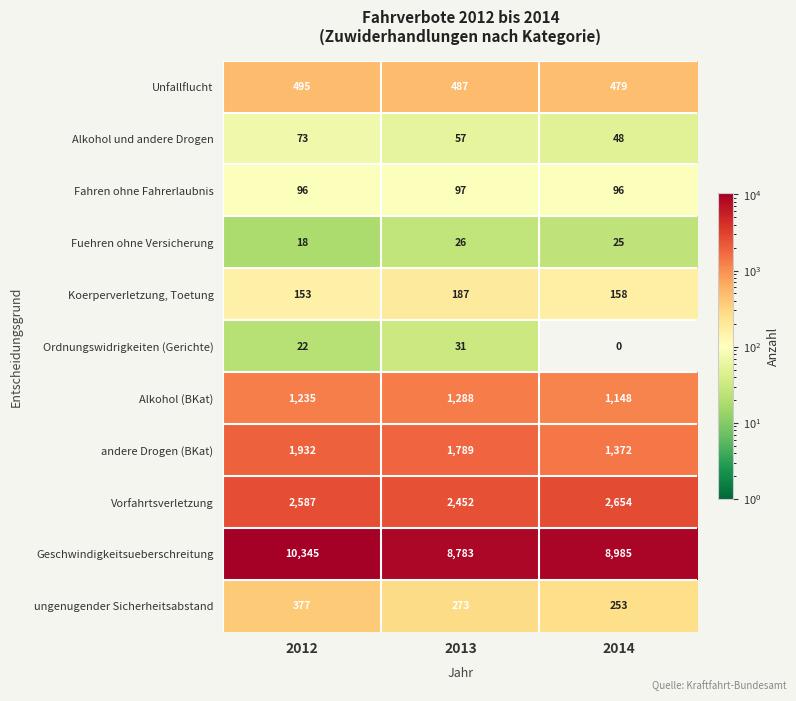

Is the value of Fuehren ohne Versicherung at 2013 greater than the value of Alkohol und andere Drogen at 2014?

No